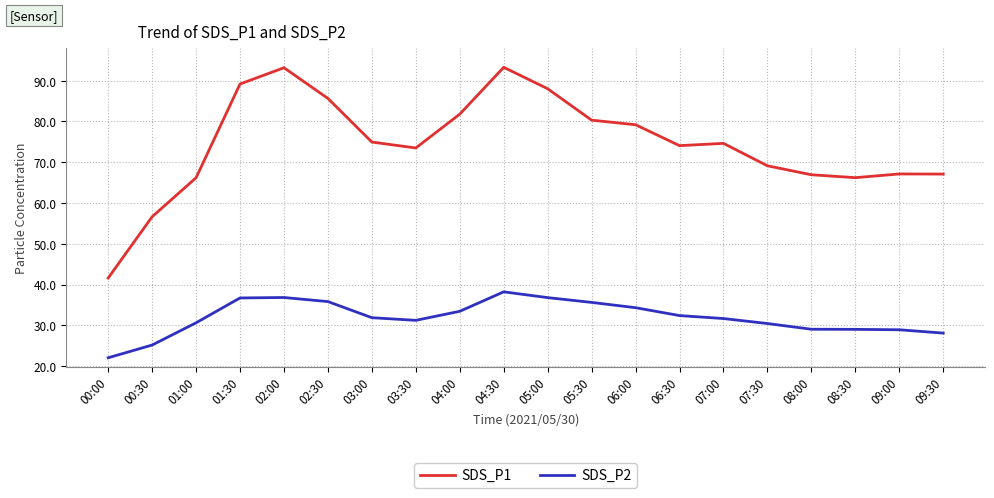

Which series has the largest total across all categories?

SDS_P1